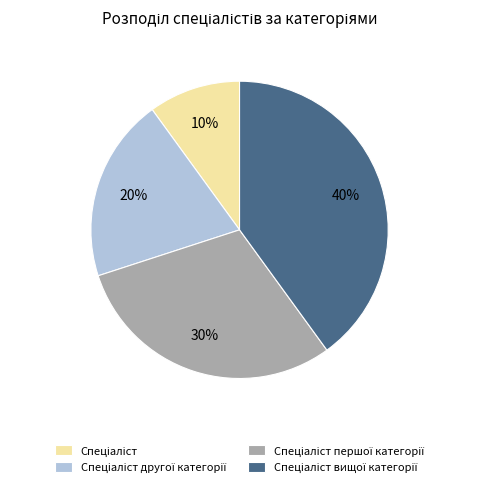

To the nearest percent, what is the difference between the largest and smallest slice percentages?

30%